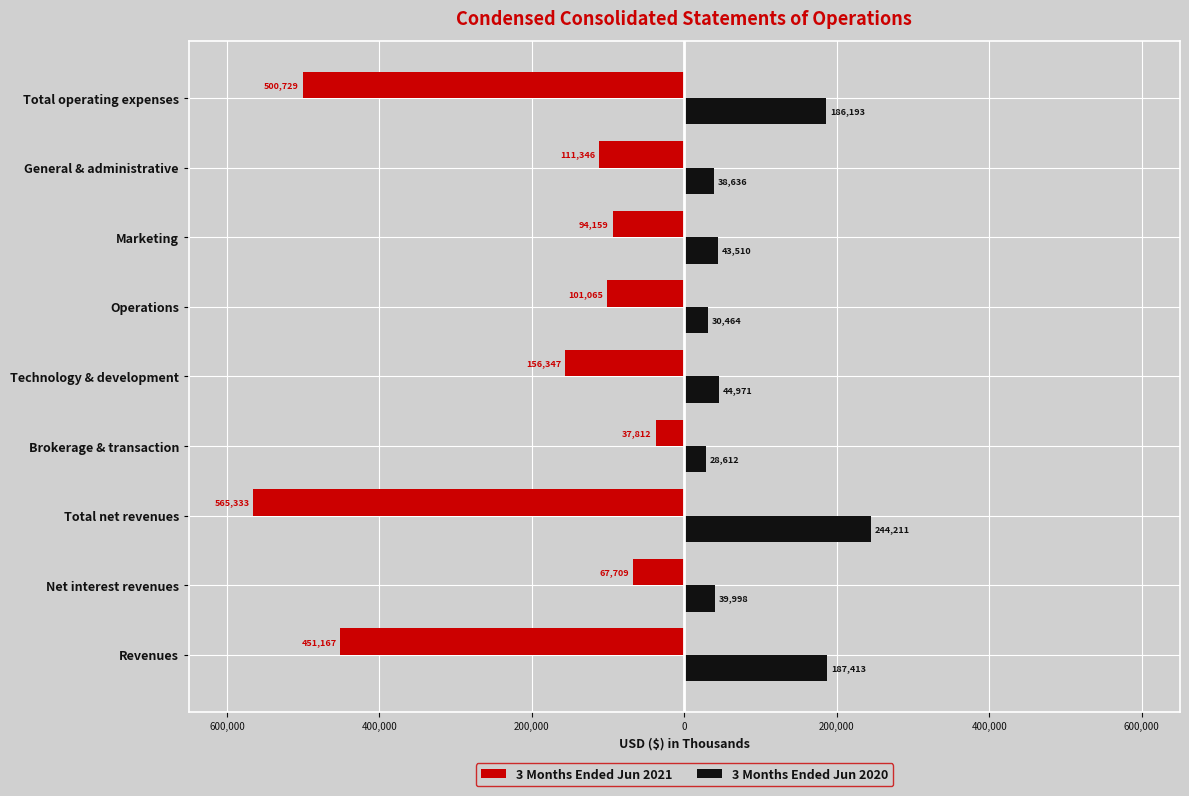

What are all the series names shown in the legend?

3 Months Ended Jun 2021, 3 Months Ended Jun 2020